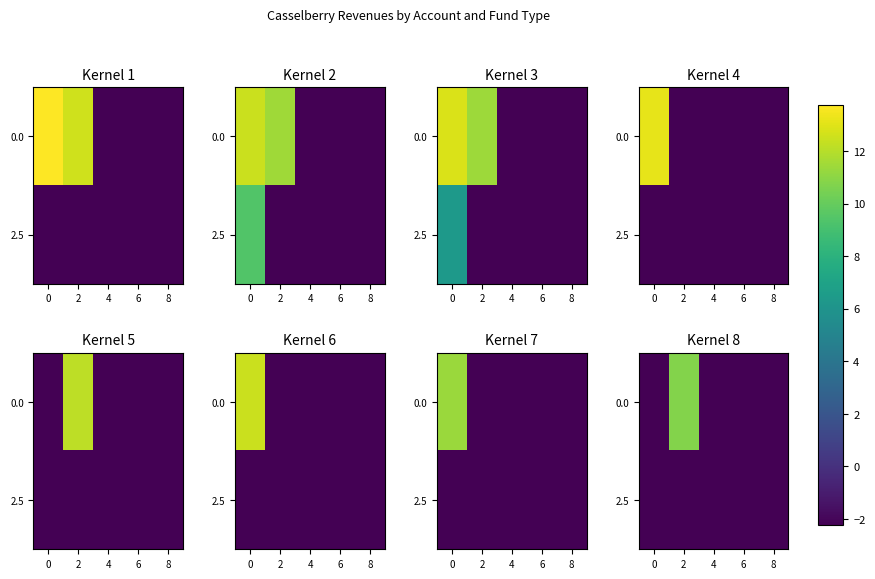

Is it true that 2.5 equals -2.2 at 0?

True